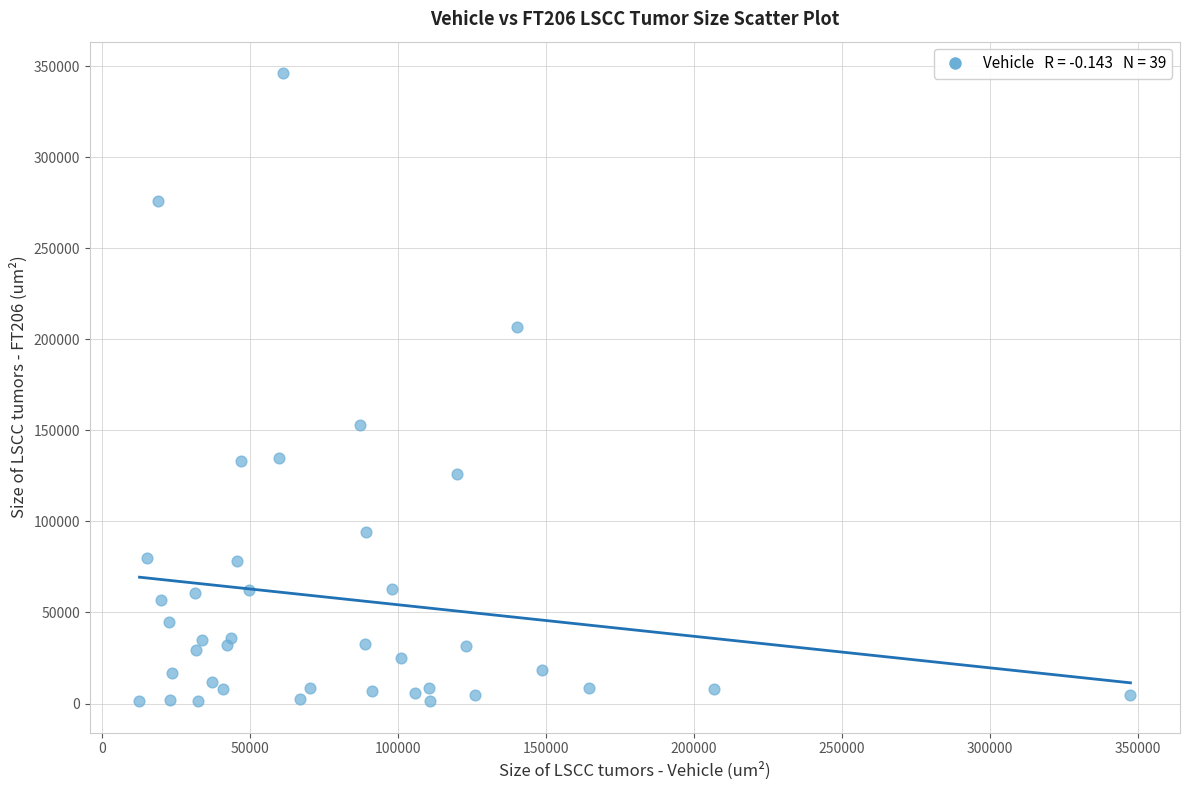

What is the range of X values (max minus min)?

334596